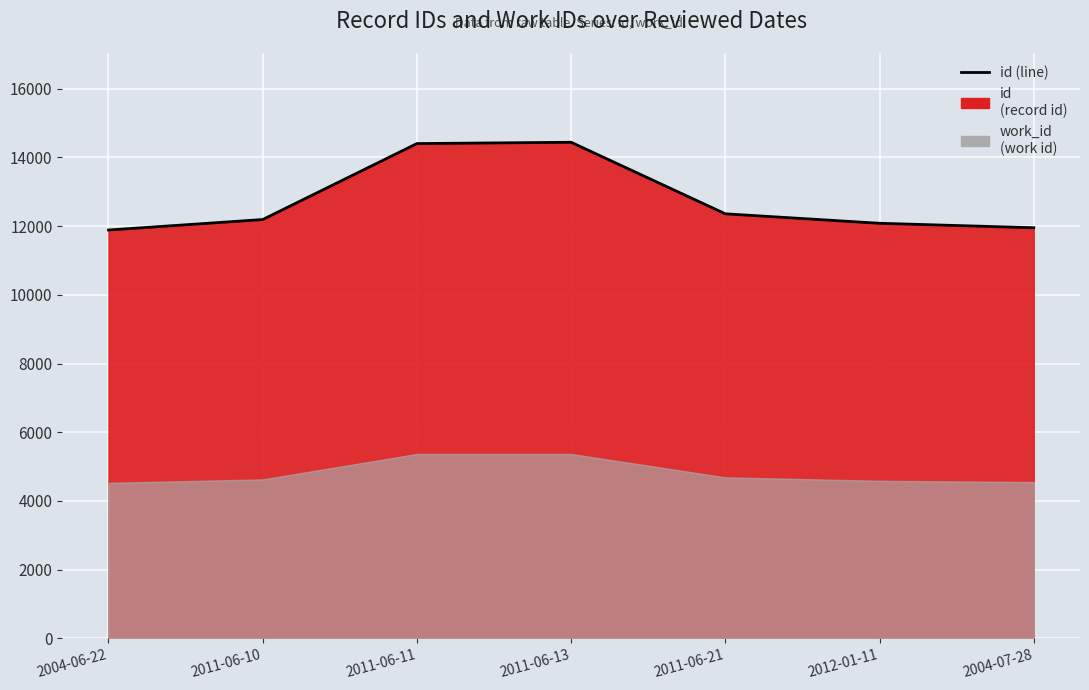

Where does the data first go above 12192?

2011-06-11